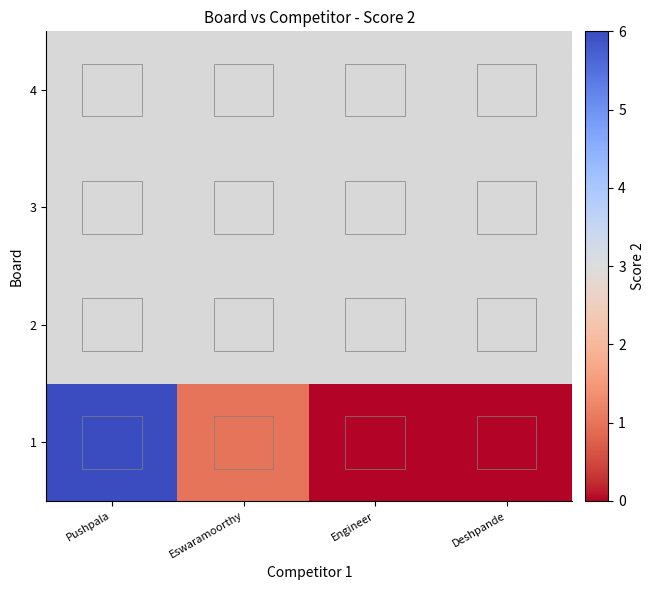

What is the sum of the 1 values at Eswaramoorthy and Deshpande?

1.0